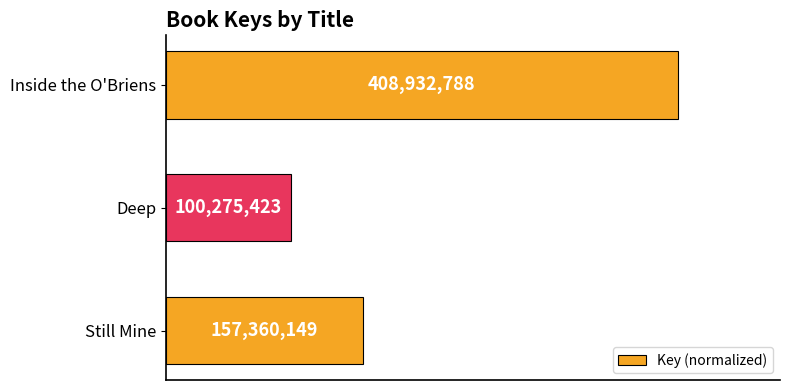

Are the bars horizontal?

Yes